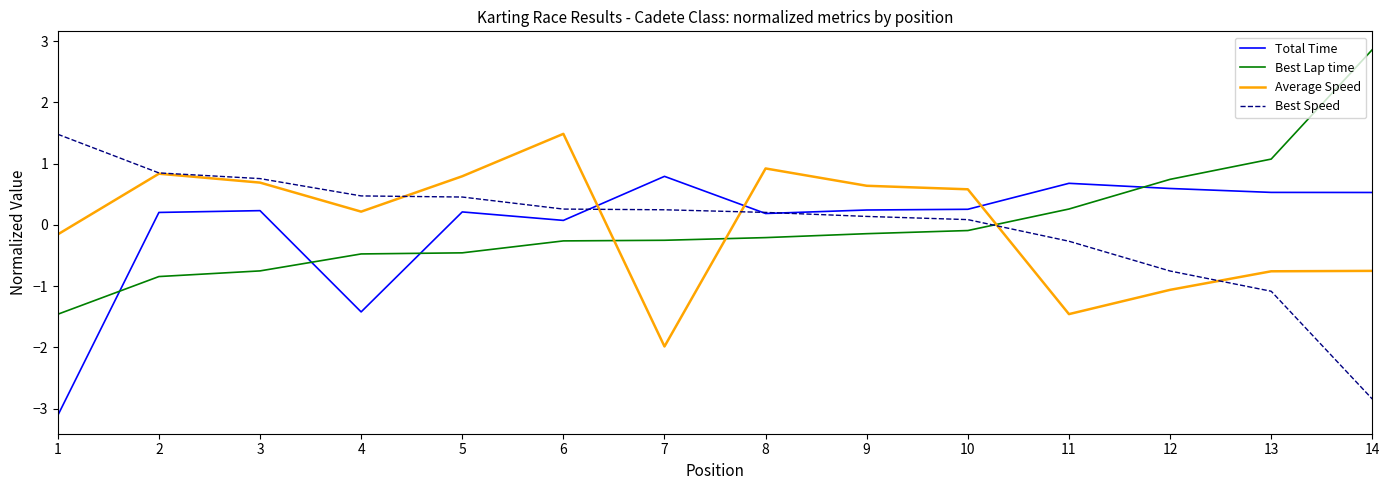

What are all the series names shown in the legend?

Total Time, Best Lap time, Average Speed, Best Speed